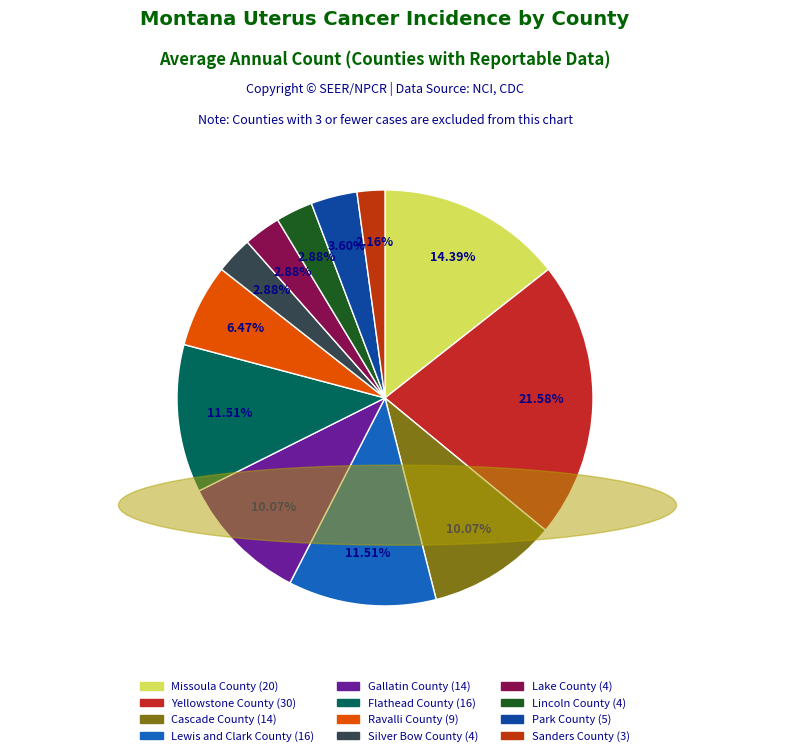

True or false: Gallatin County accounts for 10% of the total.

True